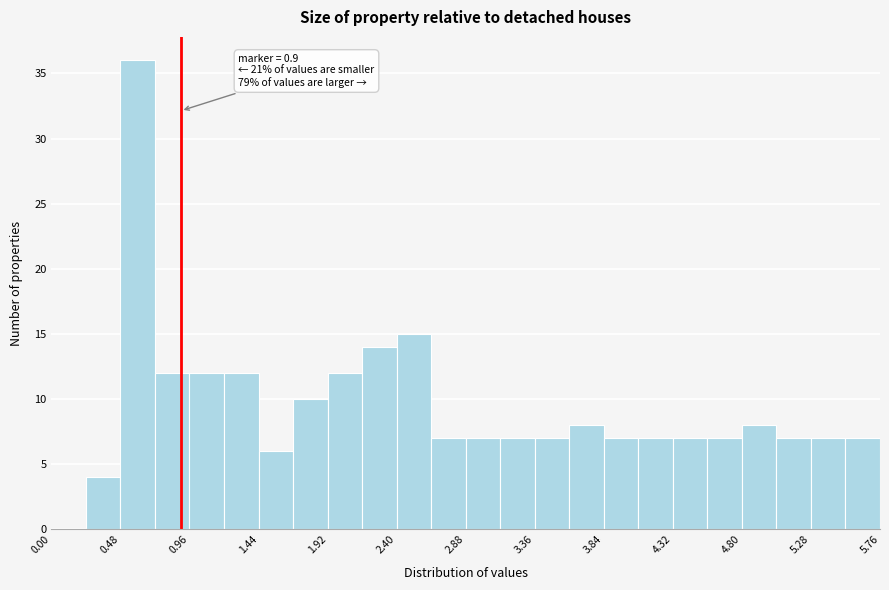

Over which range of the x-axis is the bar tallest?

0.48 to 0.72